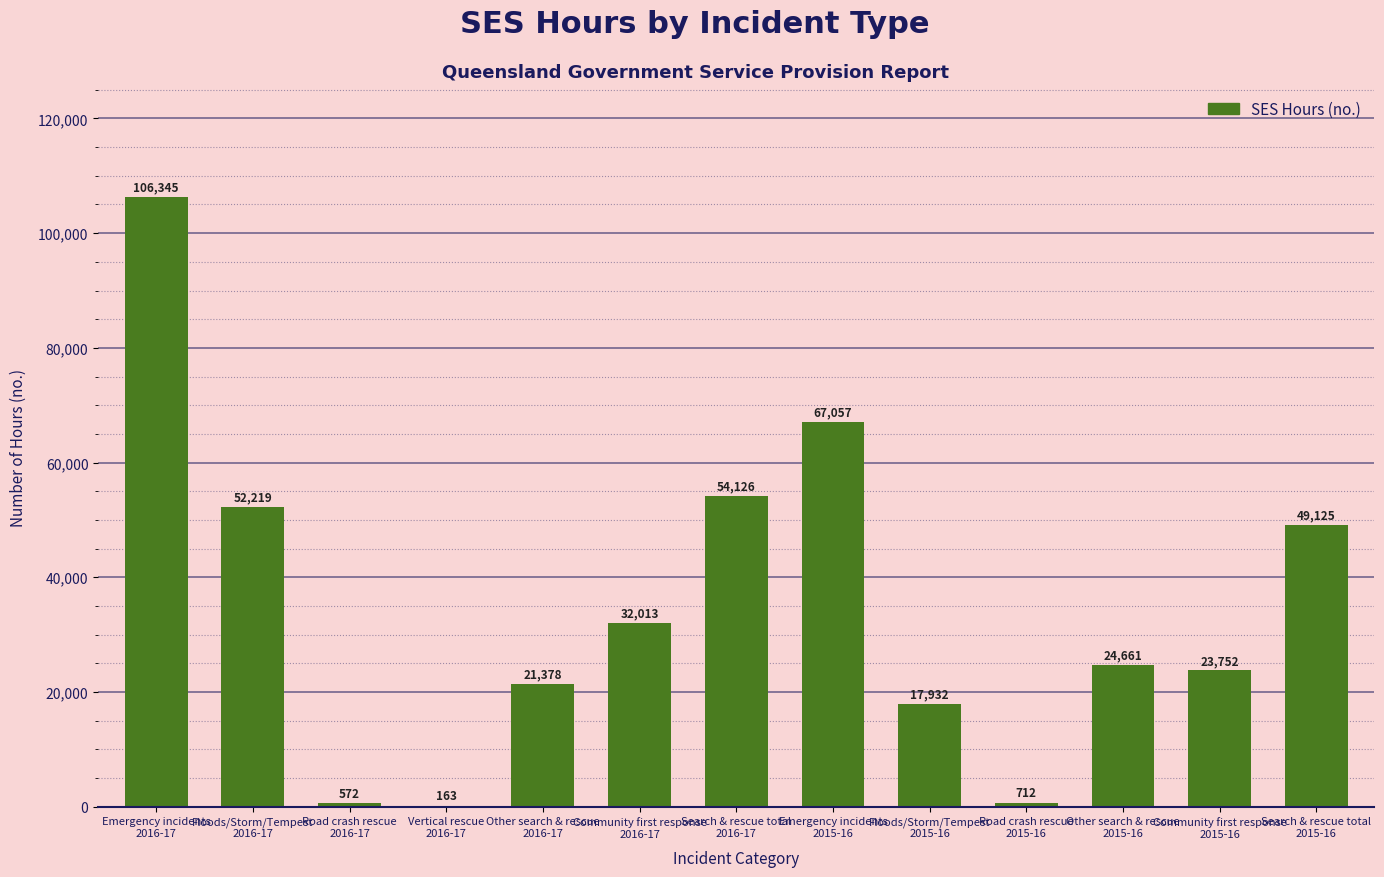

The value at Community first response
2015-16 is 23752. True or false?

True